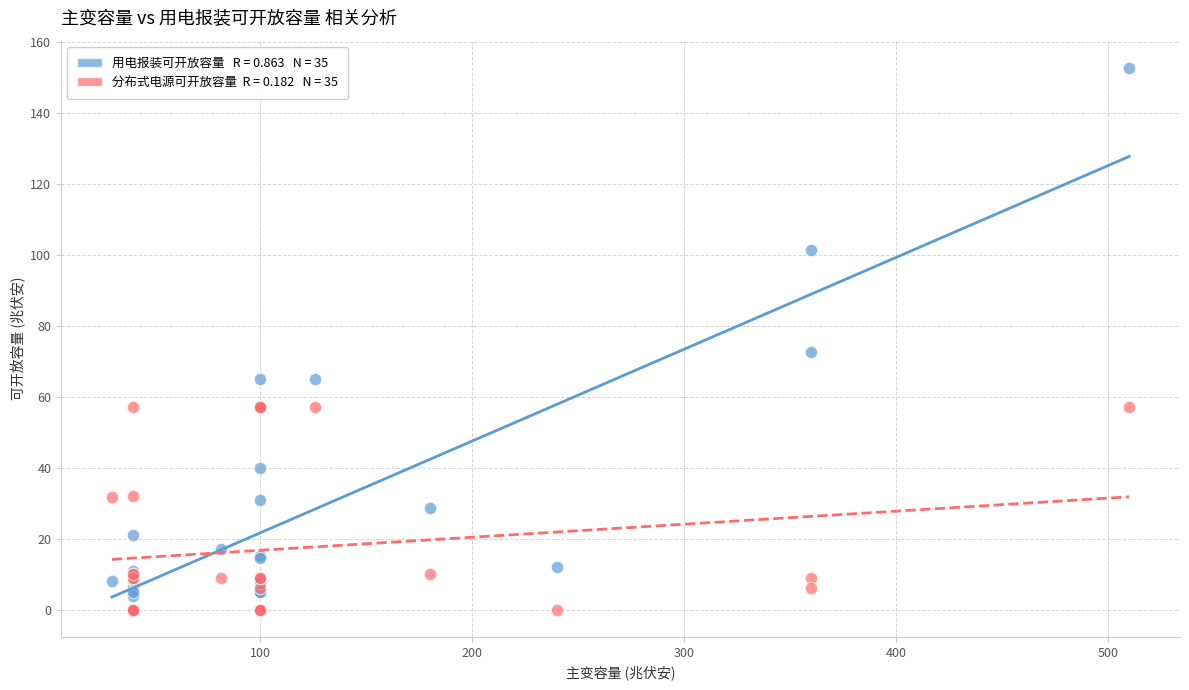

Across all series, what Y value is closest to 76?

72.8